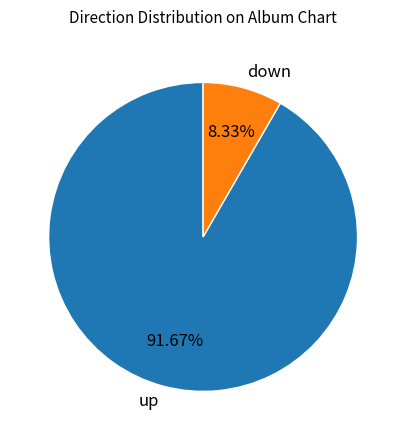

True or false: down accounts for 1% of the total.

False